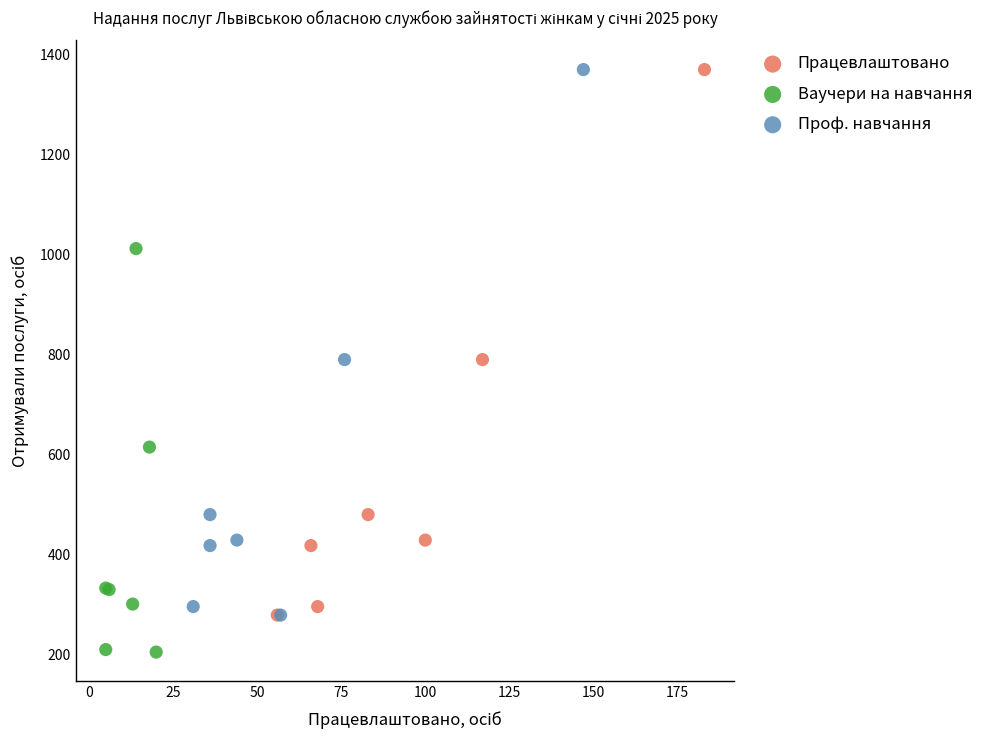

What are all the series names shown in the legend?

Працевлаштовано, Ваучери на навчання, Проф. навчання